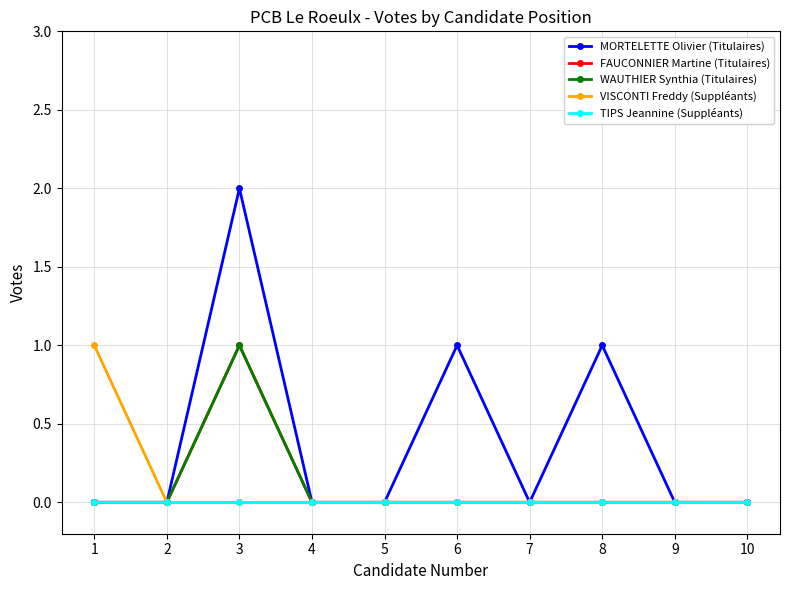

Is this an area chart (filled region under the line)?

No